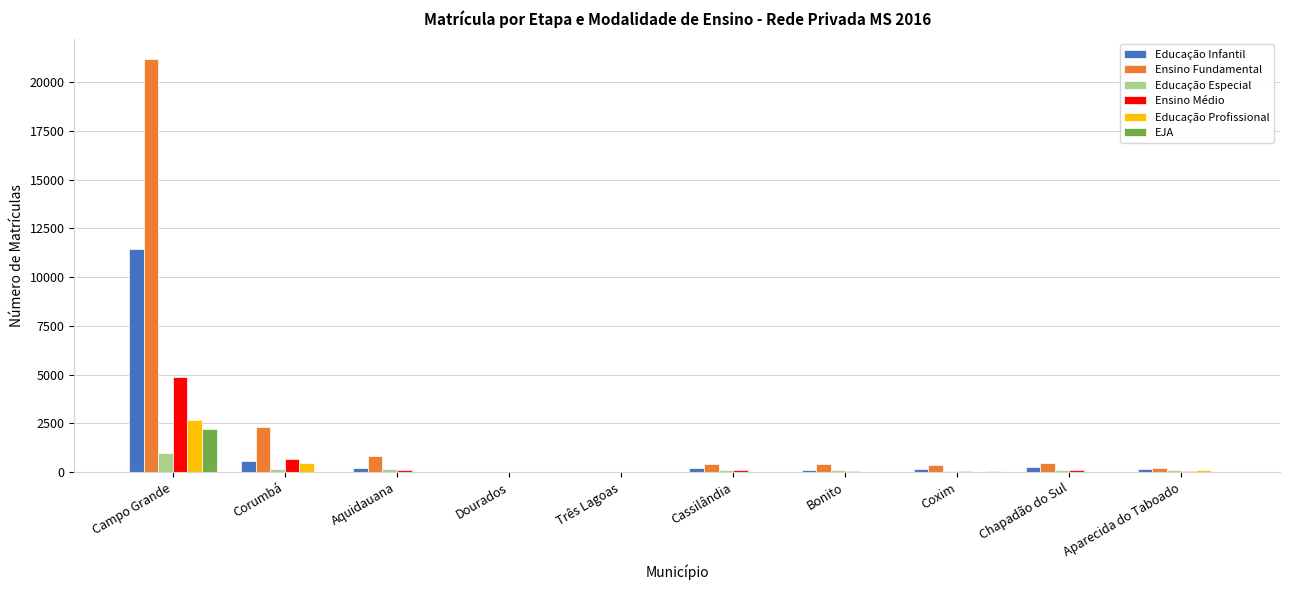

What is the sum of the Educação Infantil values at Aquidauana and Três Lagoas?

222